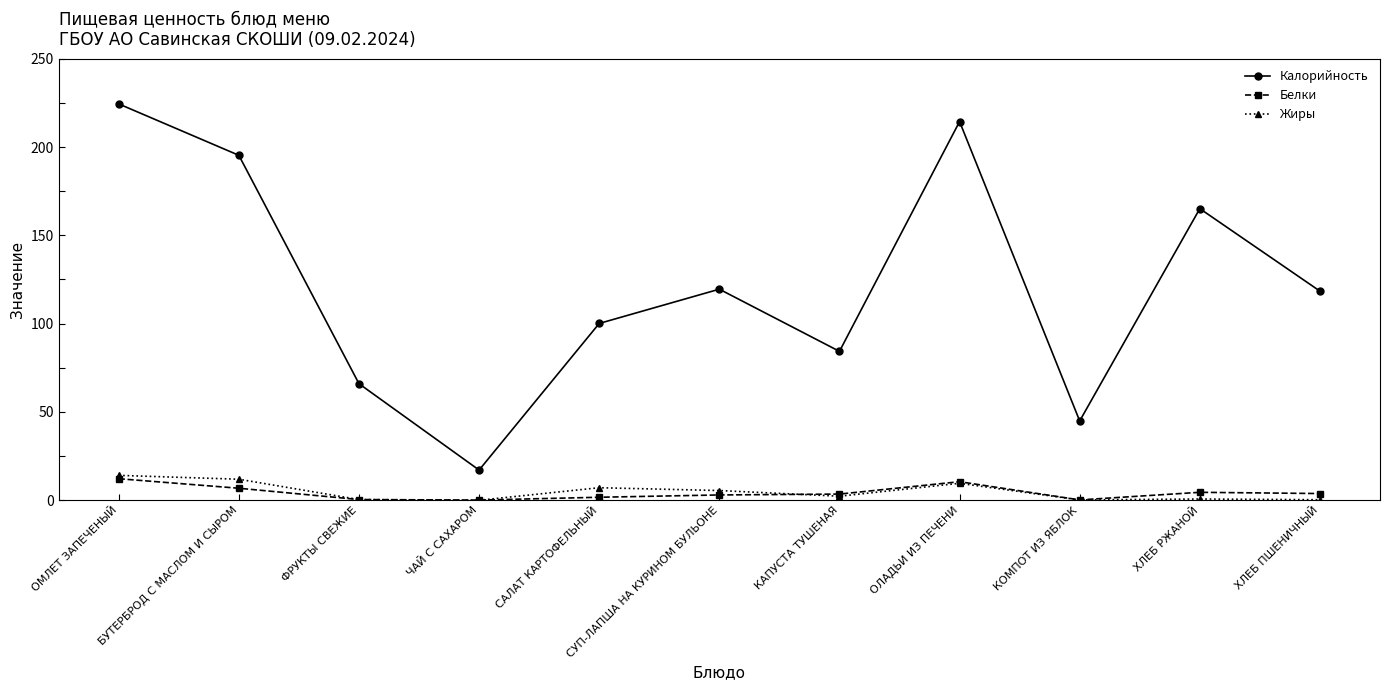

In Калорийность, how many points are higher than both neighbors (excluding endpoints)?

3